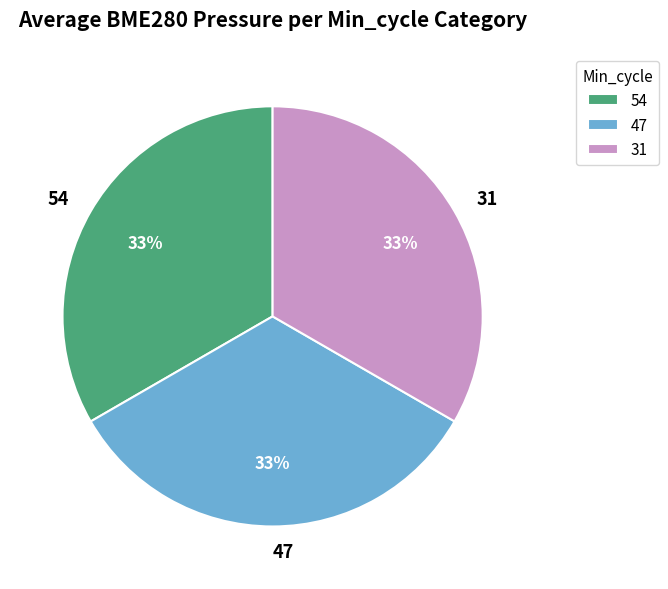

The 31 slice represents 33% of the pie. True or false?

True